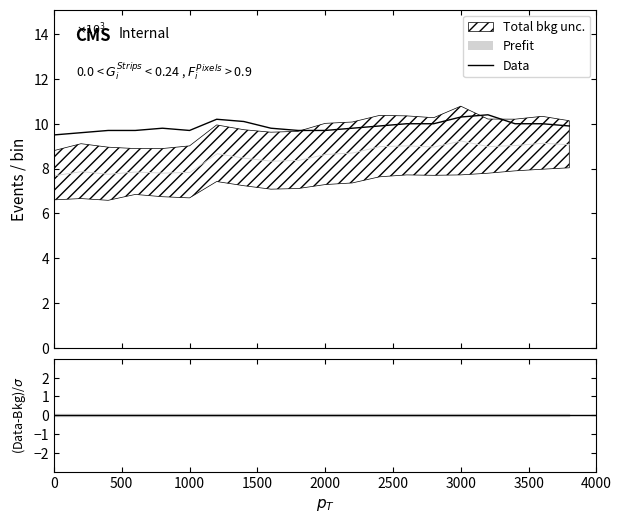

What is the difference between the maximum and minimum values?

0.9